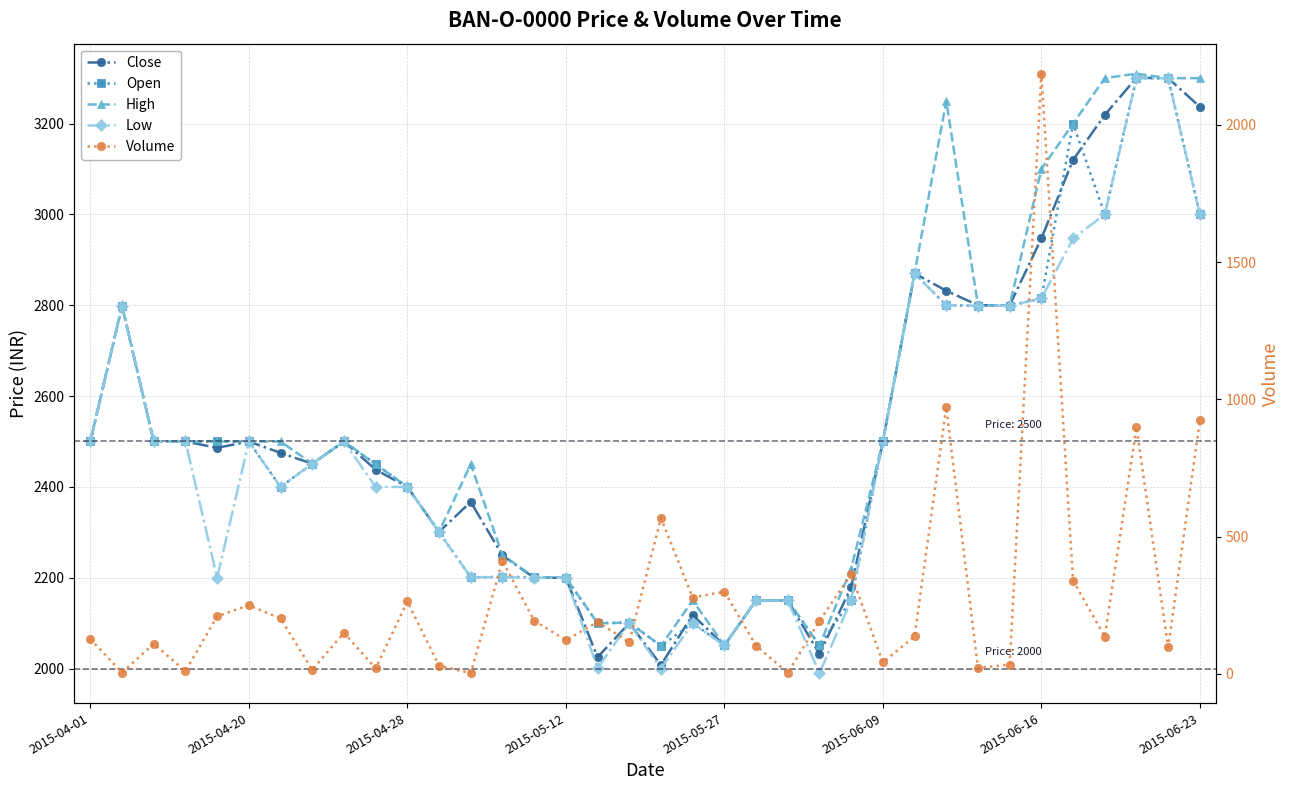

What is the value of the High point at the 17th from the left?

2100